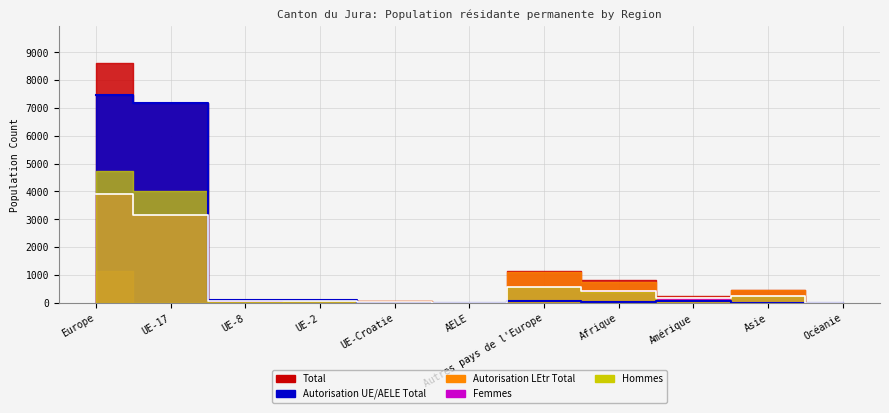

Reading left to right, extract all data points from this chart.

Total: 8628	7187	99	117	66	8	1151	804	258	468	5
Autorisation UE/AELE Total: 7479	7187	99	117	8	8	60	39	56	12	0
Autorisation LEtr Total: 1149	0	0	0	58	0	1091	765	202	456	5
Femmes: 3893	3161	57	67	34	5	569	416	178	239	1
Hommes: 4735	4026	42	50	32	3	582	388	80	229	4